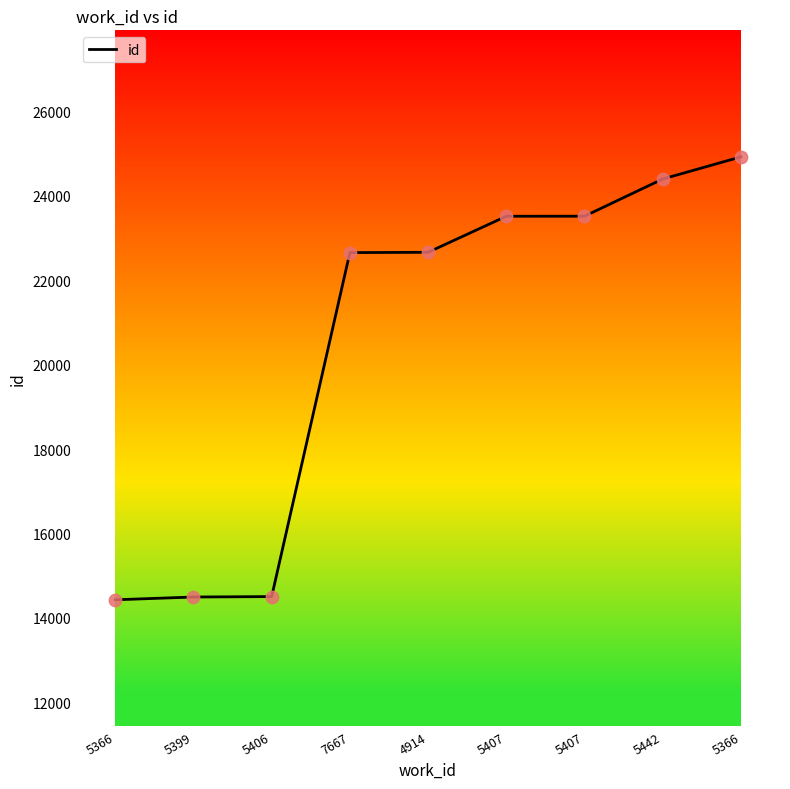

Between 5406 and 5366, which is larger?

5366